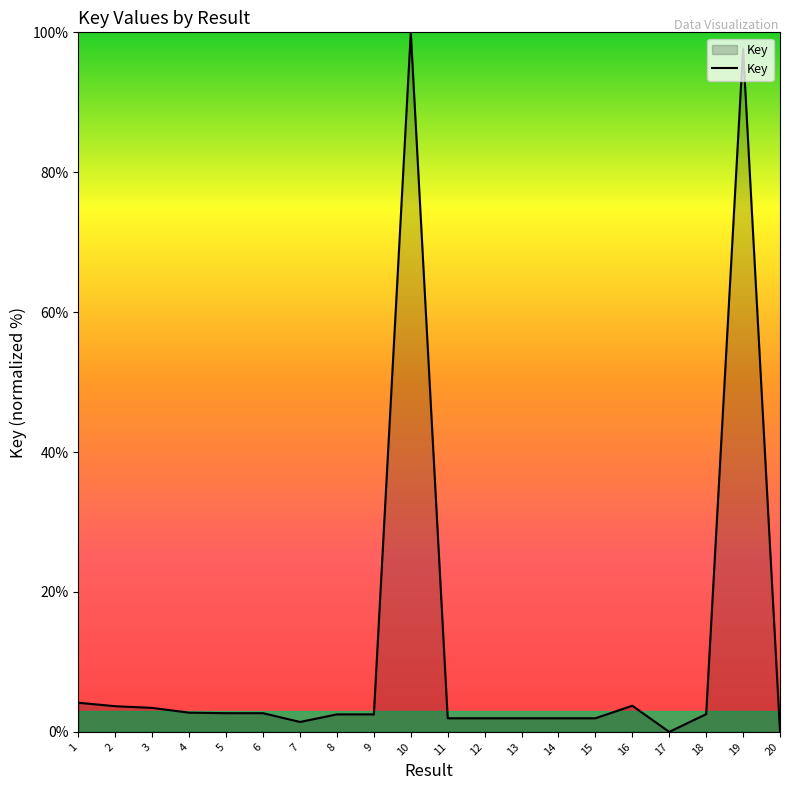

Which label corresponds to the largest value in the chart?

10